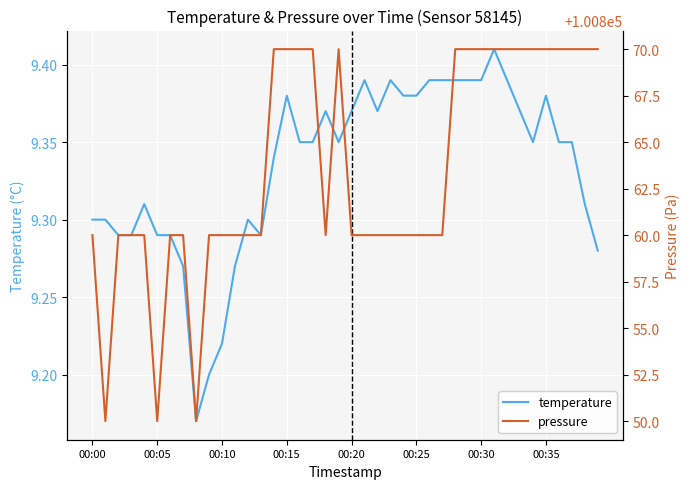

Which category has the lowest value across all series?

00:08